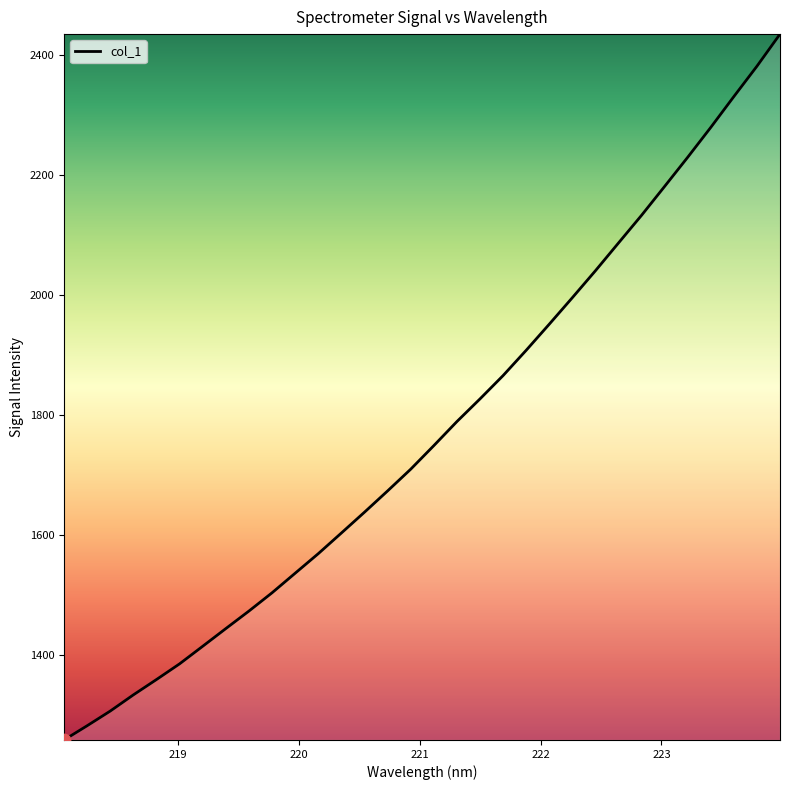

What is the minimum value shown in the chart?

1257.6